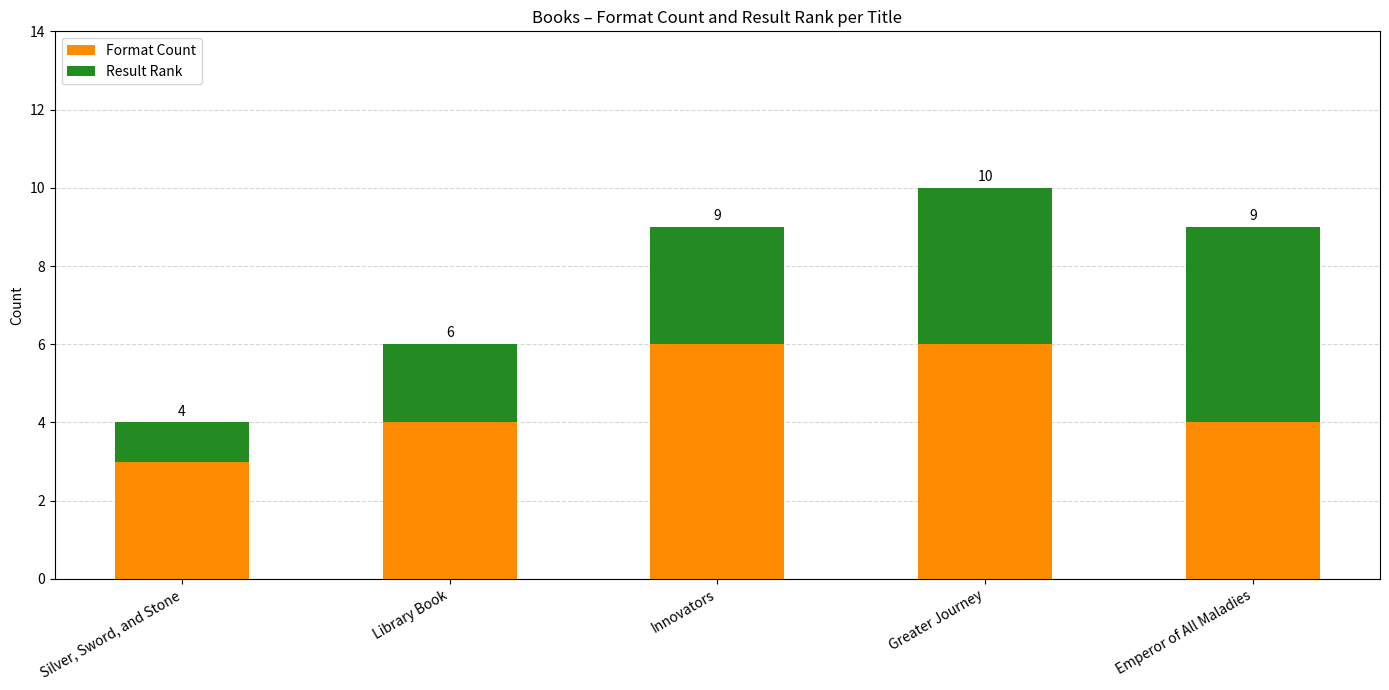

What are all the series names shown in the legend?

Format Count, Result Rank